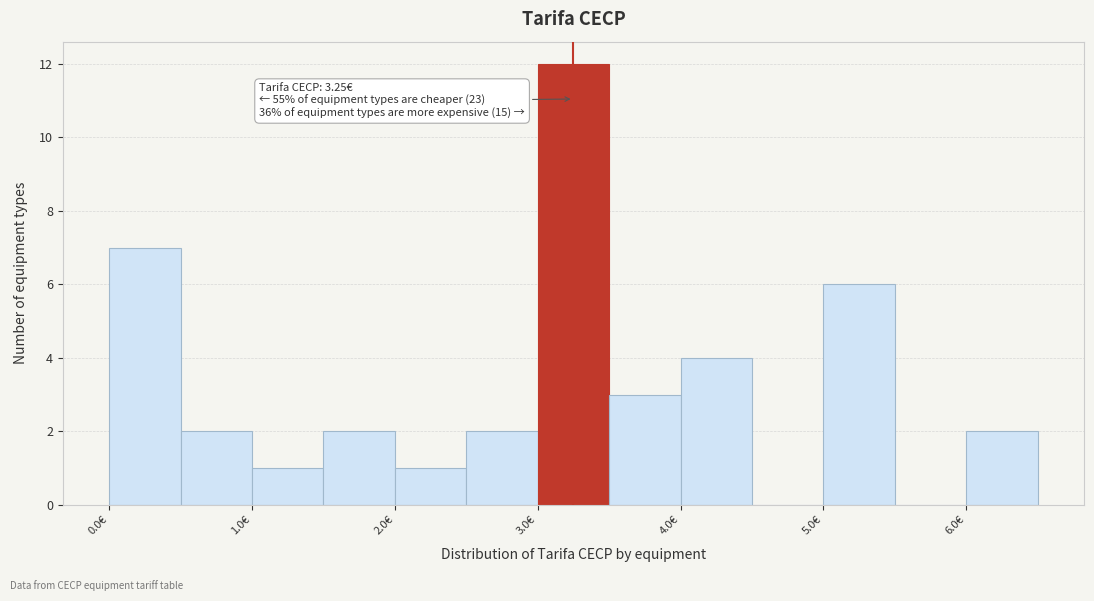

Which range on the x-axis has the tallest bar?

3.0 to 3.5